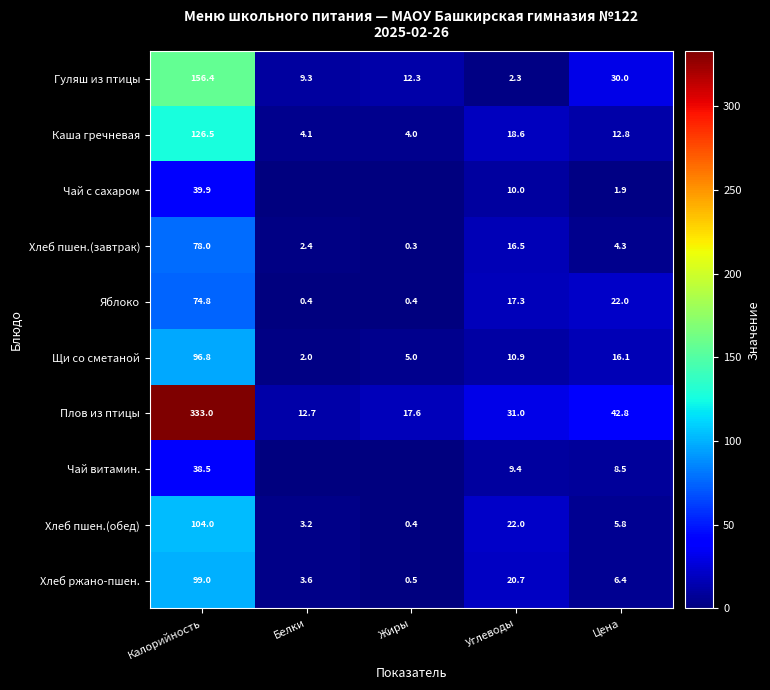

What is the total value across all series at Цена?

150.6